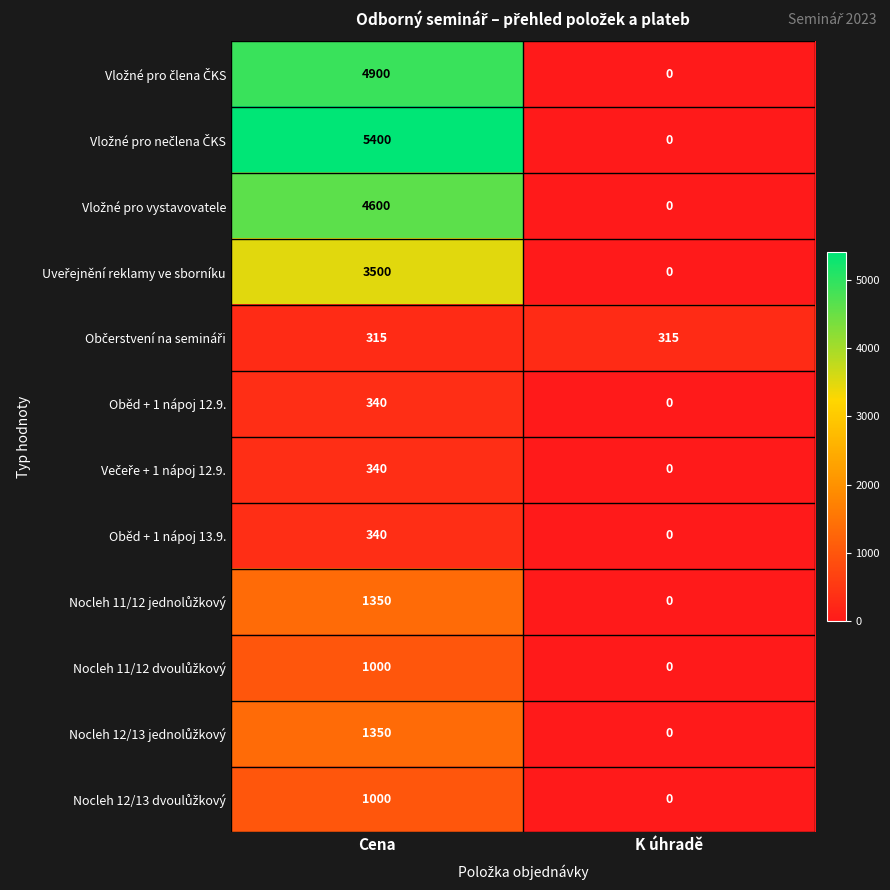

How many distinct data groups are displayed?

12